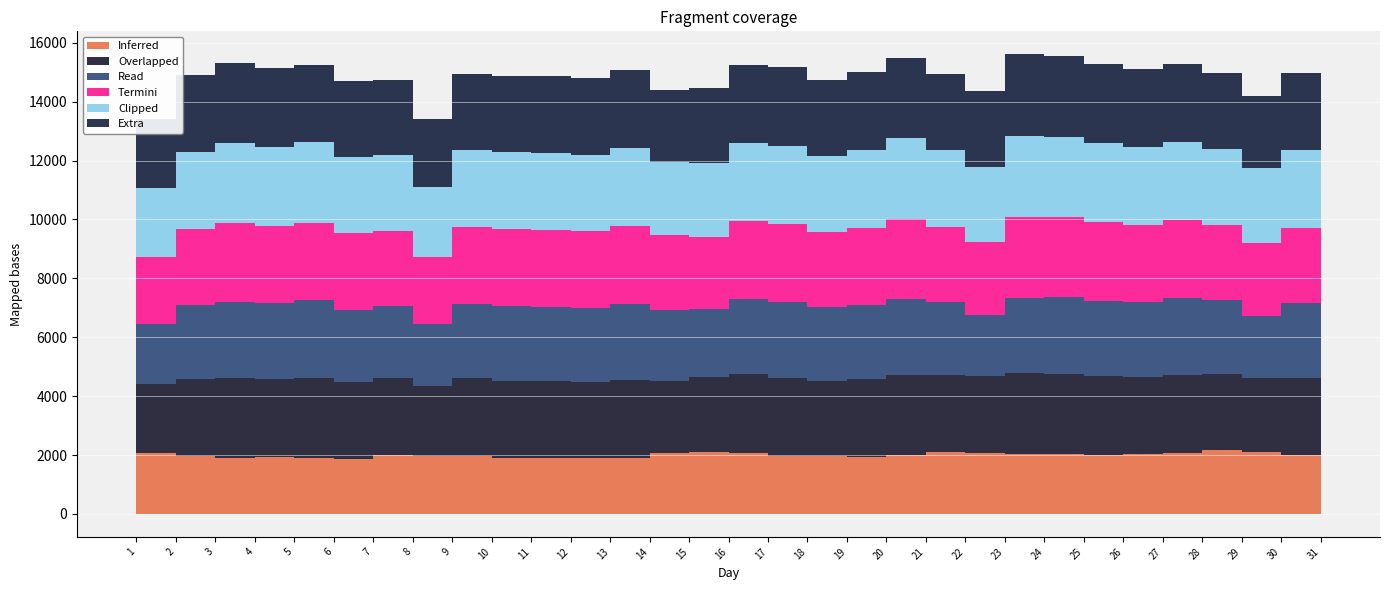

True or false: col_10 and col_8 cross at least once.

False